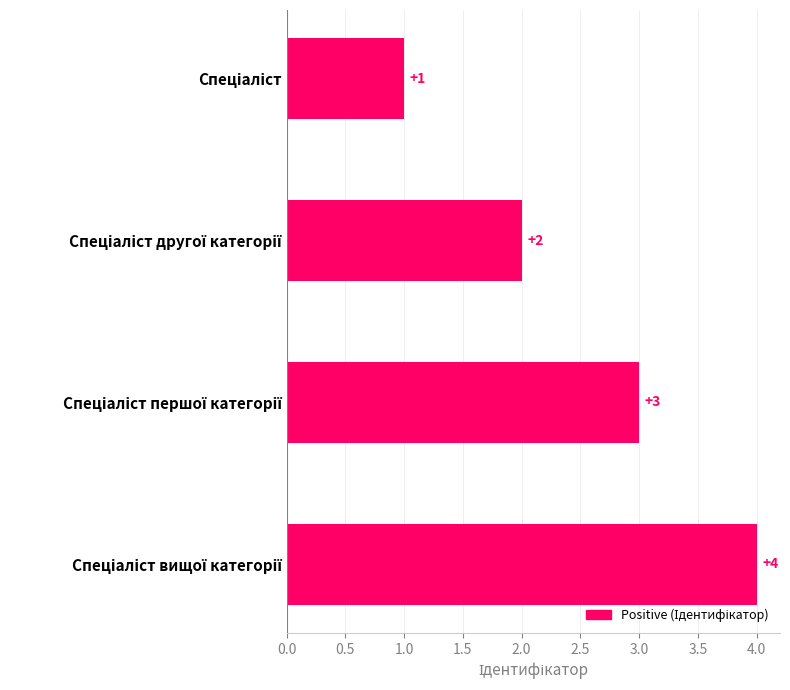

How many values are between 2 and 4?

3